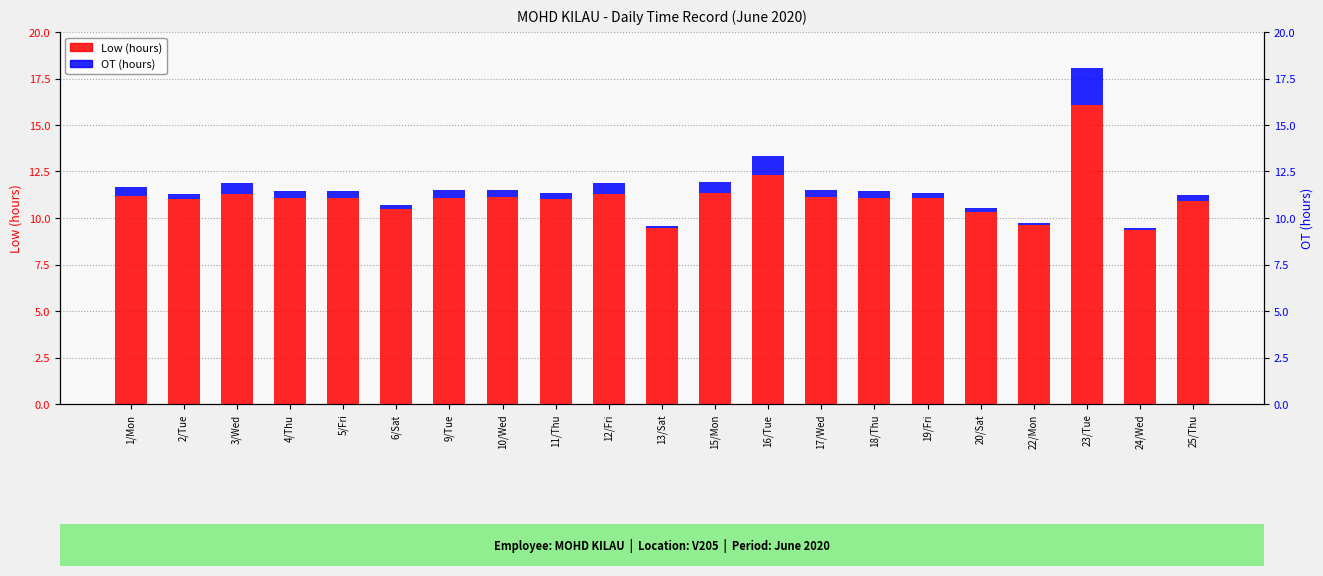

What is the average value of the OT (hours) series?

0.5